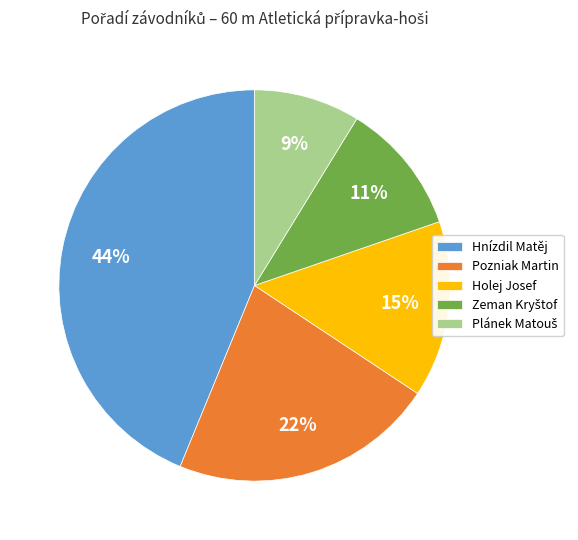

Which slice is the largest?

Hnízdil Matěj